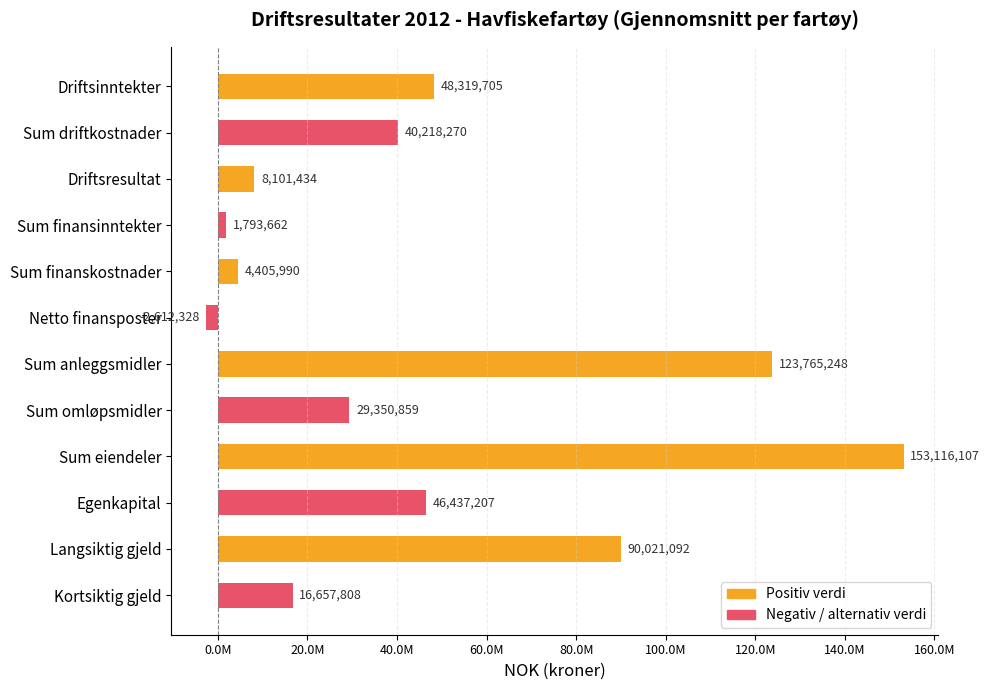

Are the bars grouped side by side (vs. stacked)?

No